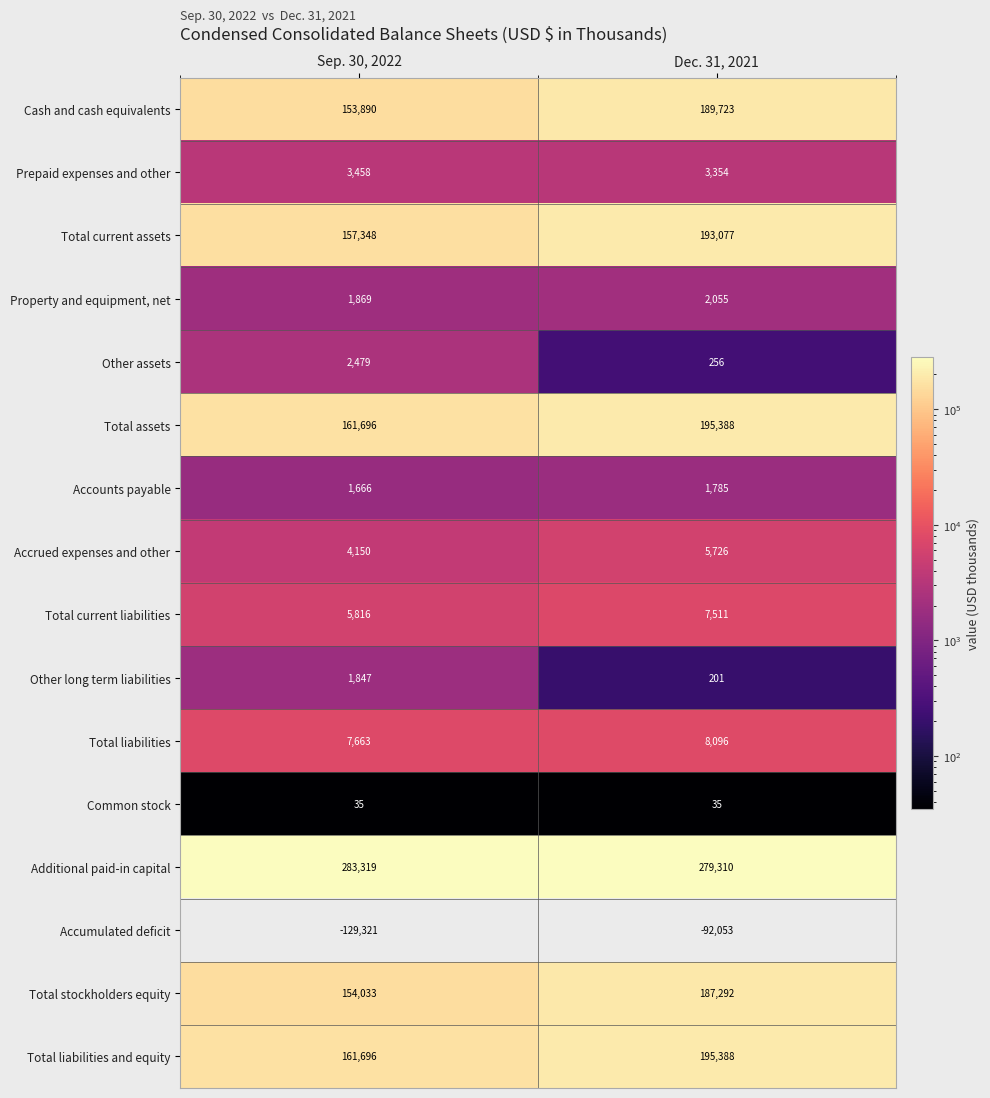

The Other long term liabilities series shows 1847 at Sep. 30, 2022. True or false?

True